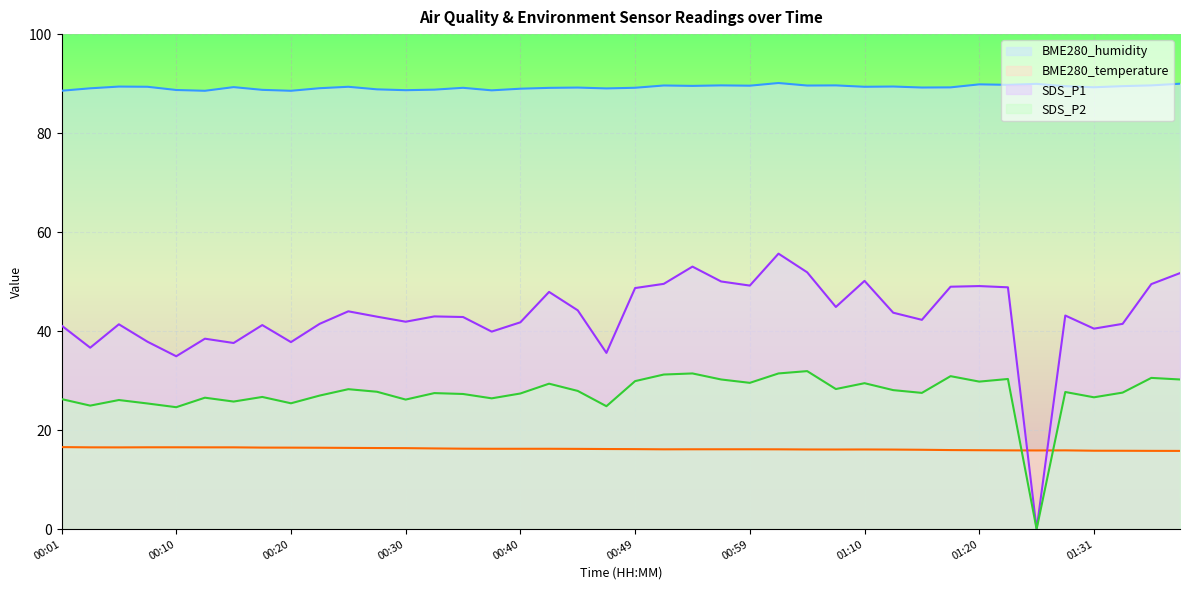

True or false: SDS_P1 and BME280_humidity intersect in this chart.

False